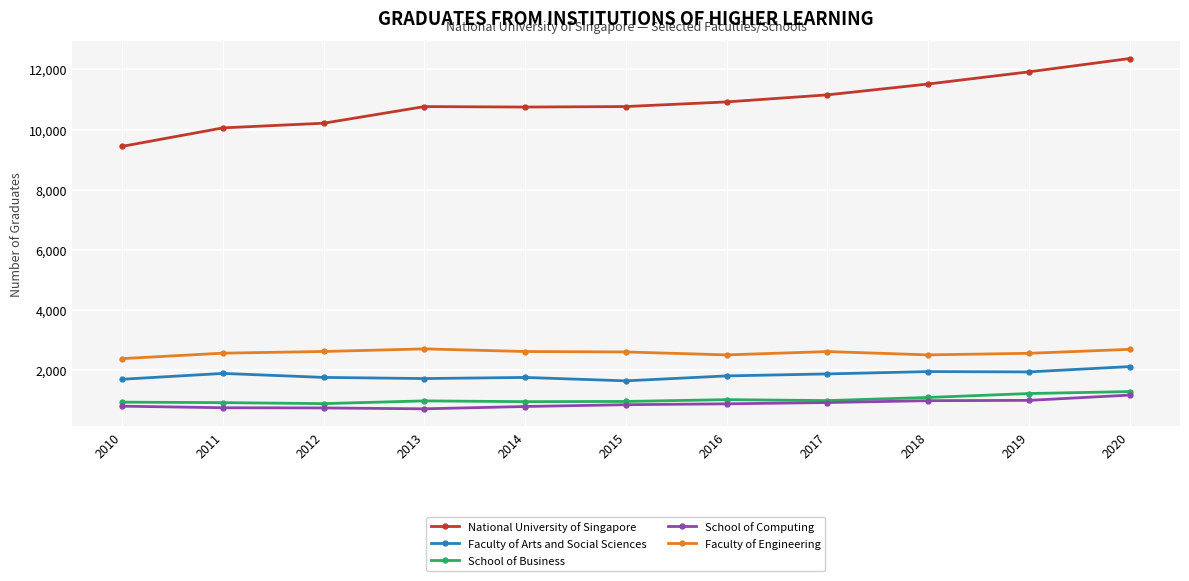

Read the Faculty of Arts and Social Sciences value at 2019, to the nearest 5.

1945